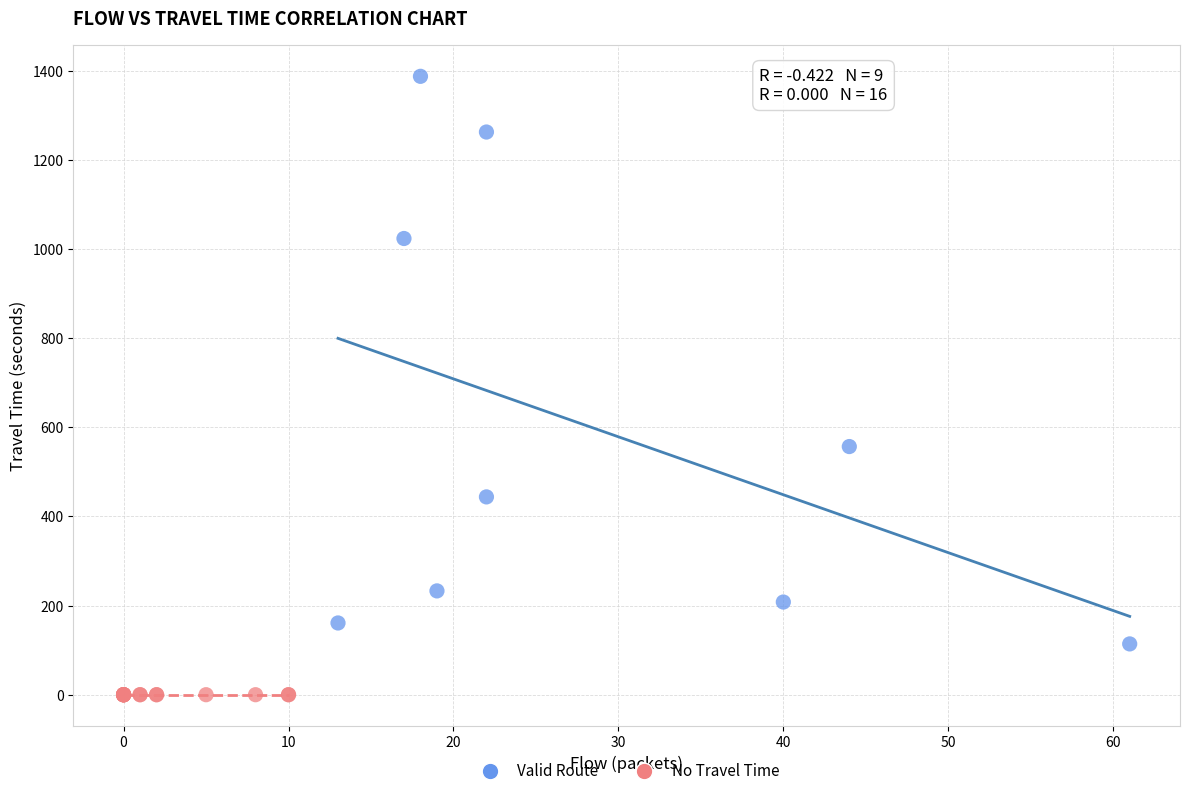

What are all the series names shown in the legend?

Valid Route, No Travel Time